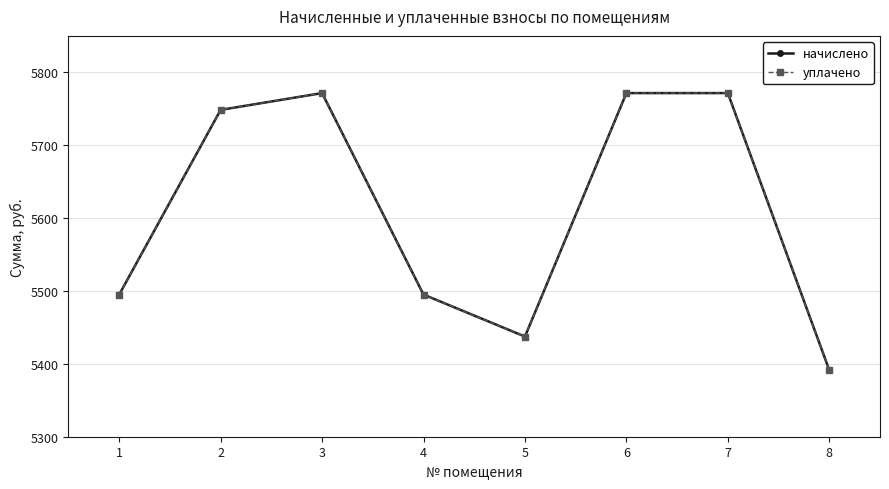

The value of уплачено at 2 is 5748.5. True or false?

True